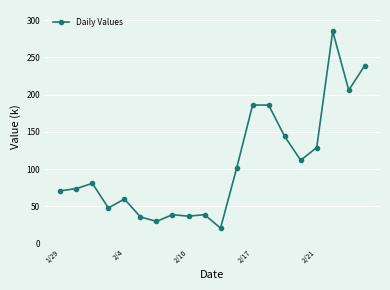

True or false: the data has more than 1 interior local peaks.

True